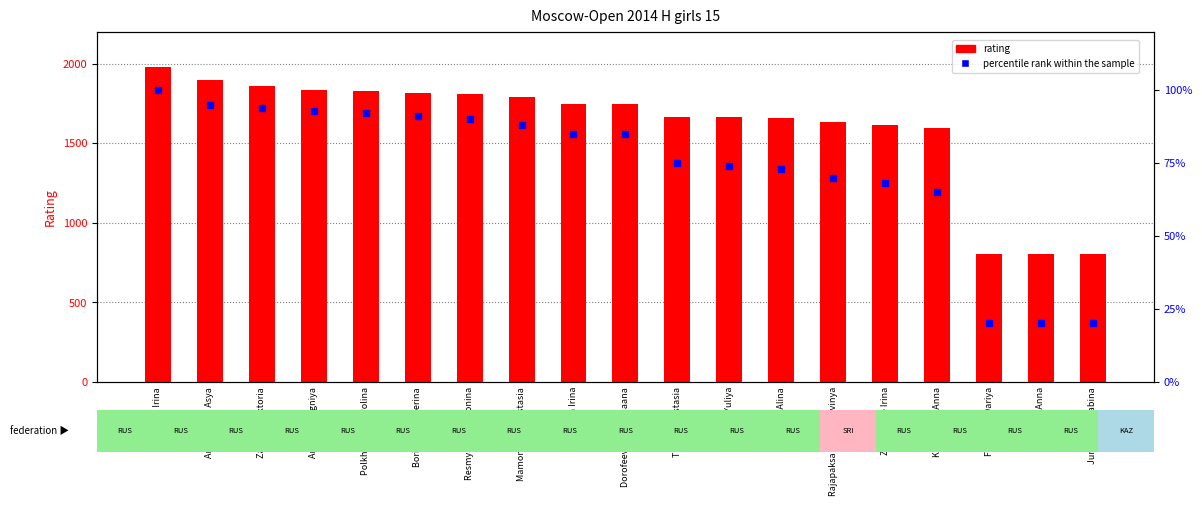

Which series has the largest Y range (max minus min)?

rating